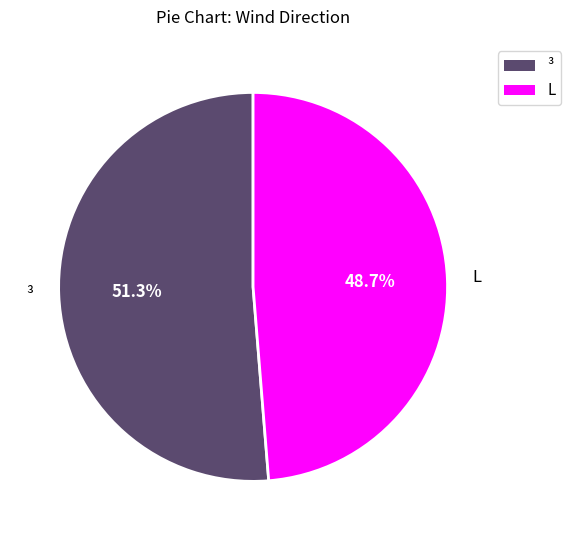

Is the sum of ³ and L greater than half?

Yes